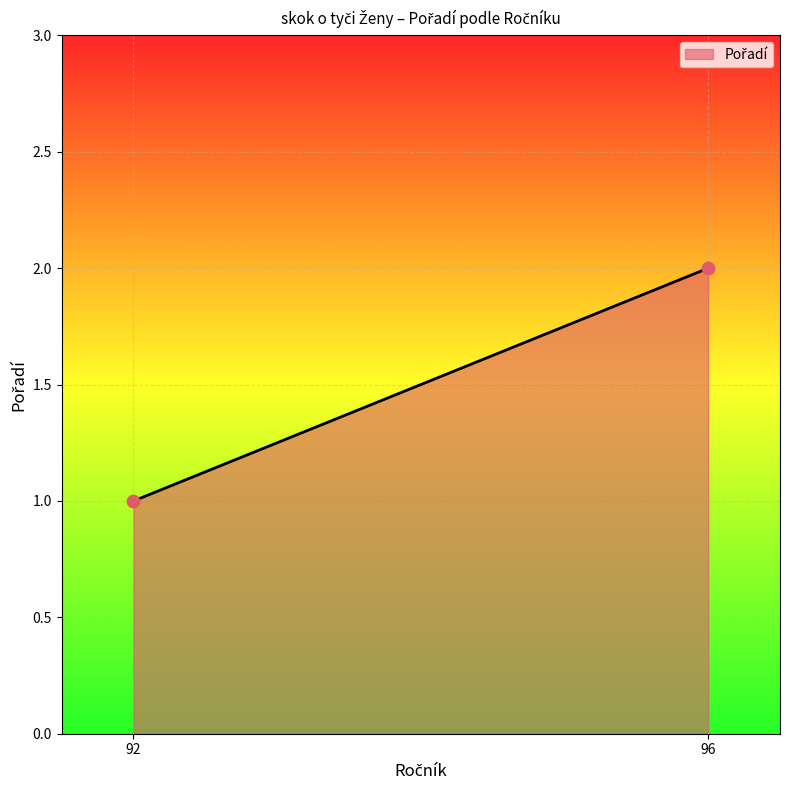

What is the average X value?

94